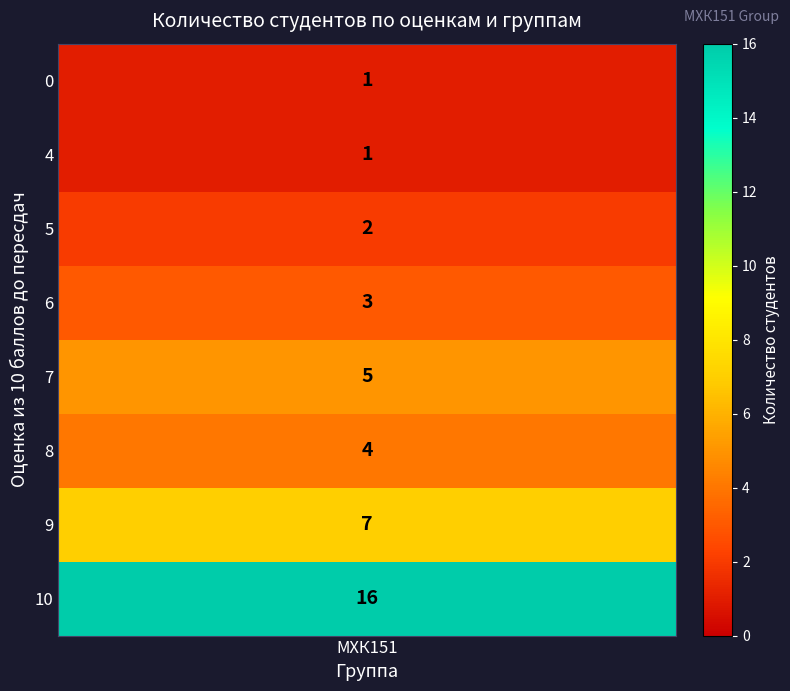

How many data points in 0 are above 0?

1